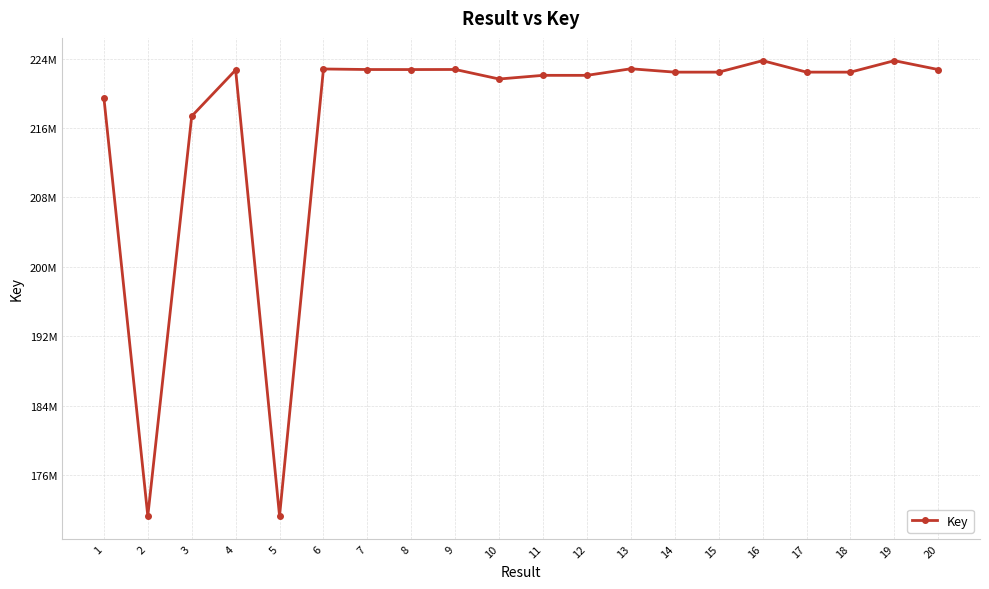

How many data points are less than 222430868?

10